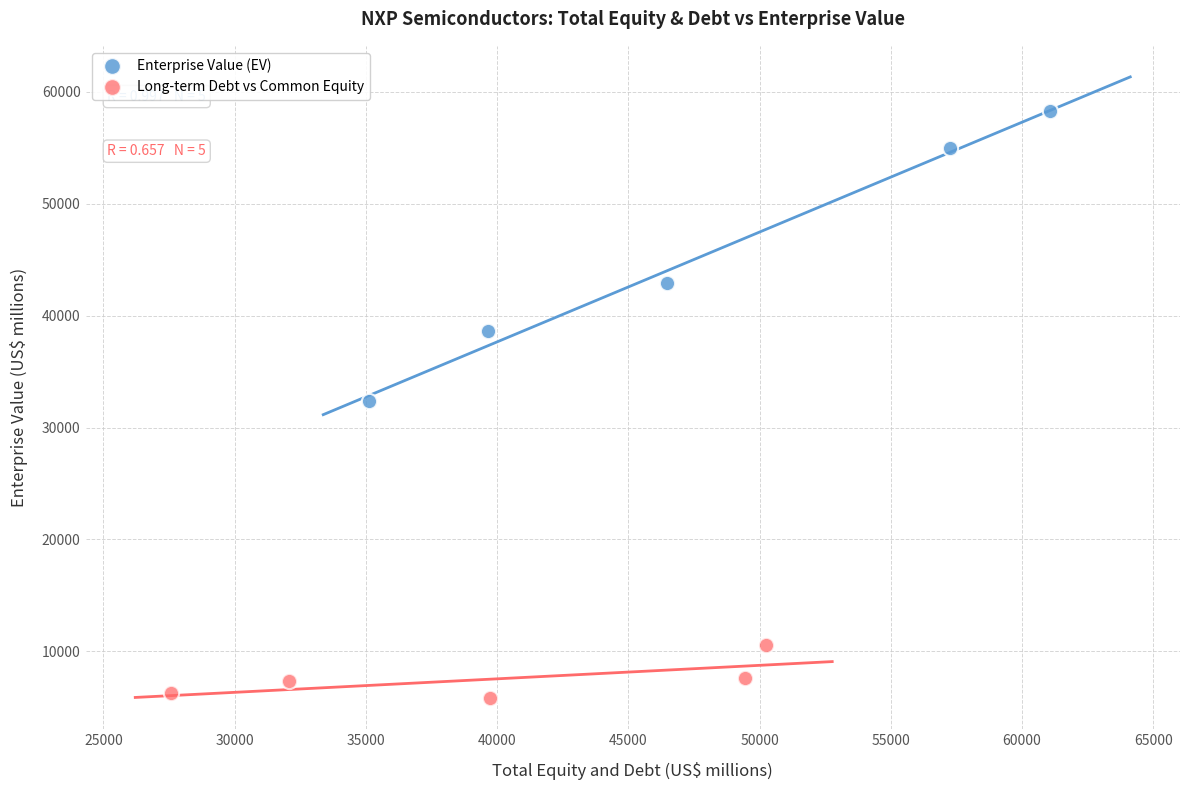

Which series reaches the maximum Y coordinate?

Enterprise Value (EV)